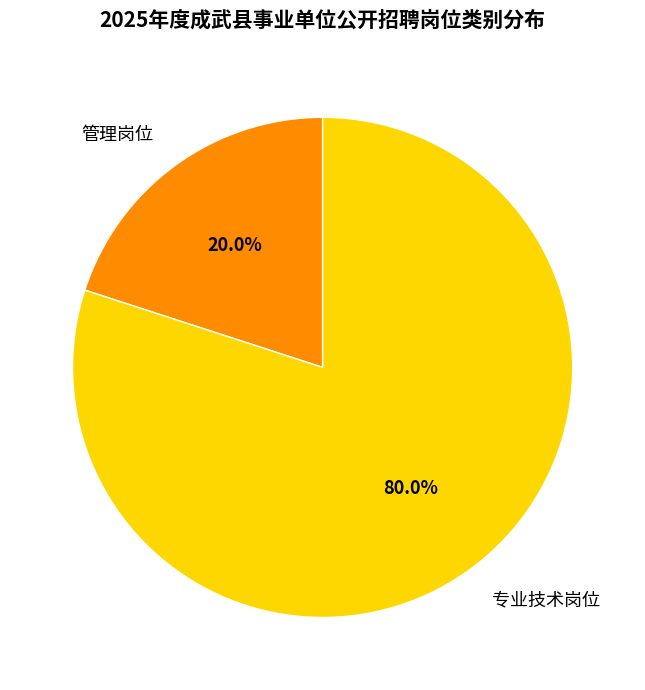

What is the majority slice?

专业技术岗位